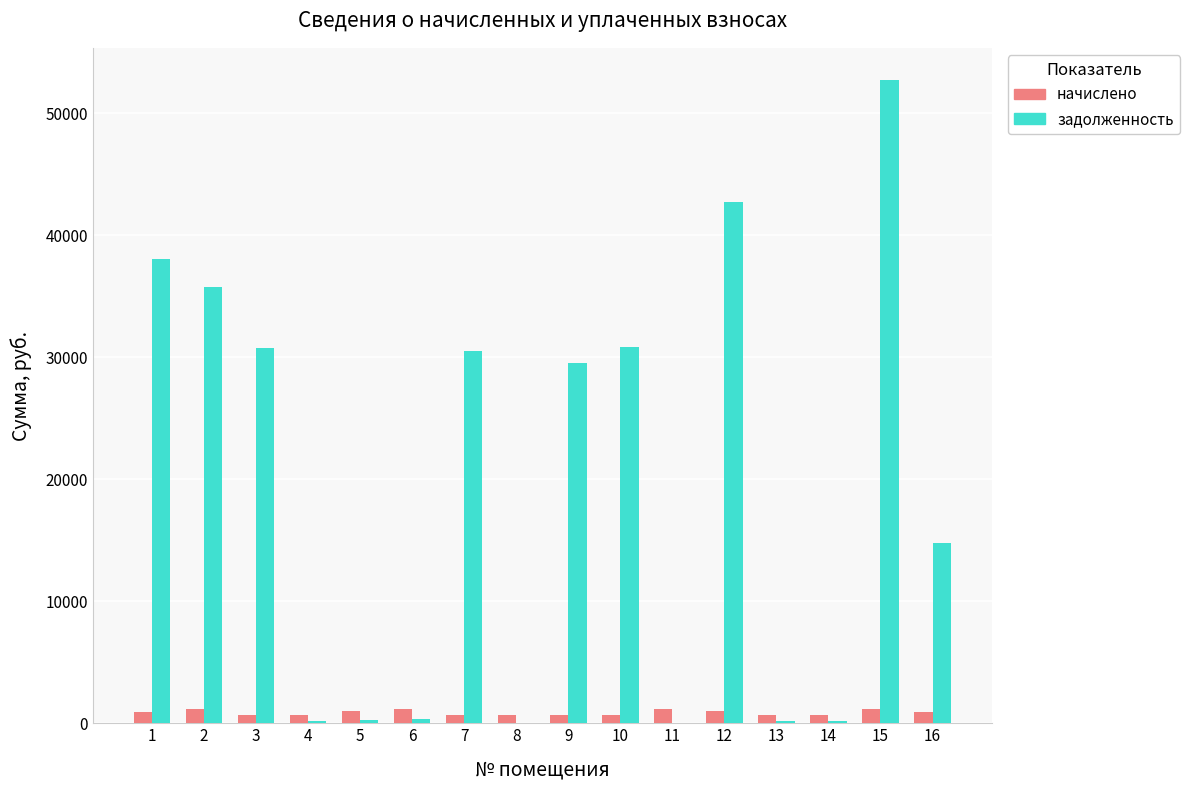

Between 3 and 5, which series saw the biggest shift?

задолженность